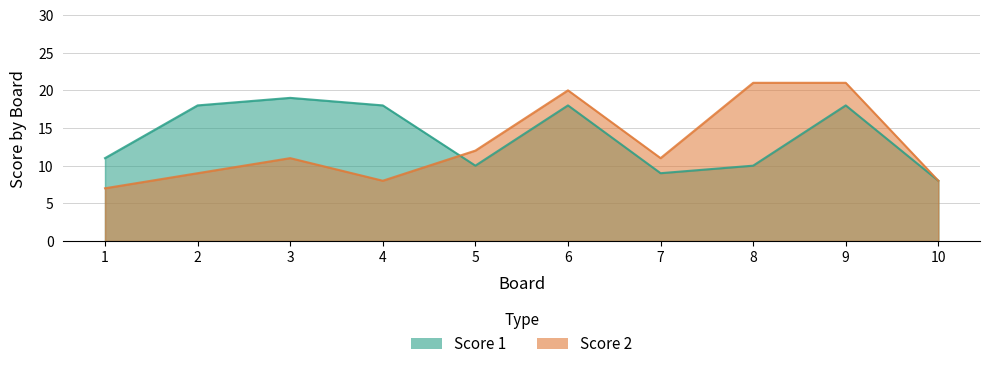

True or false: Score 1 and Score 2 intersect in this chart.

True